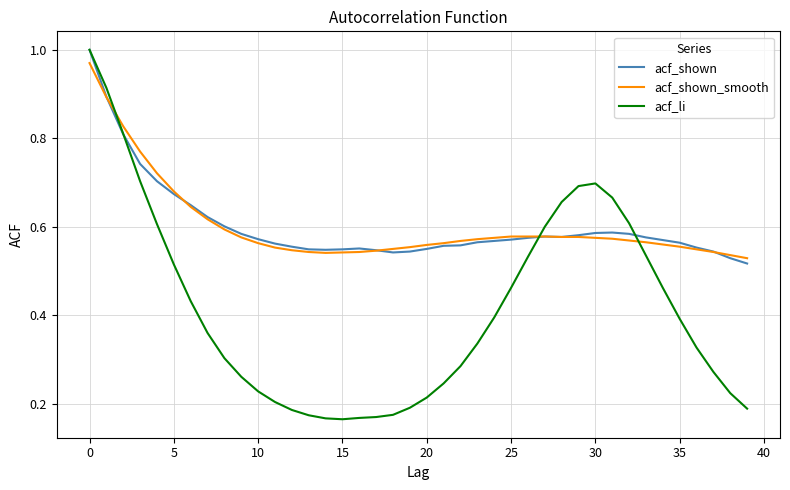

Which series has the largest range (max minus min)?

acf_li